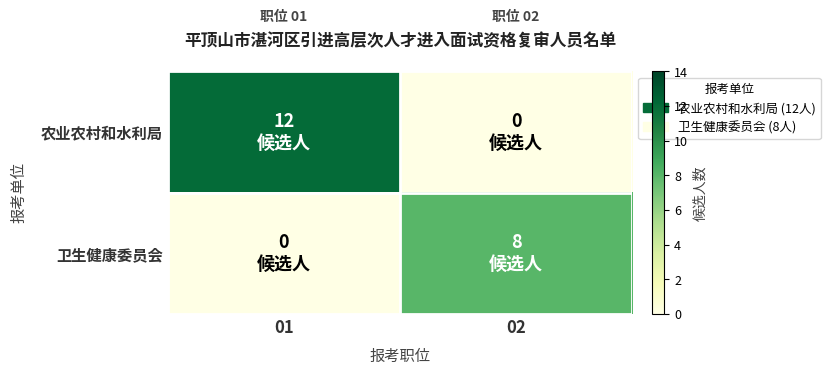

Which series has the largest total across all categories?

农业农村和水利局